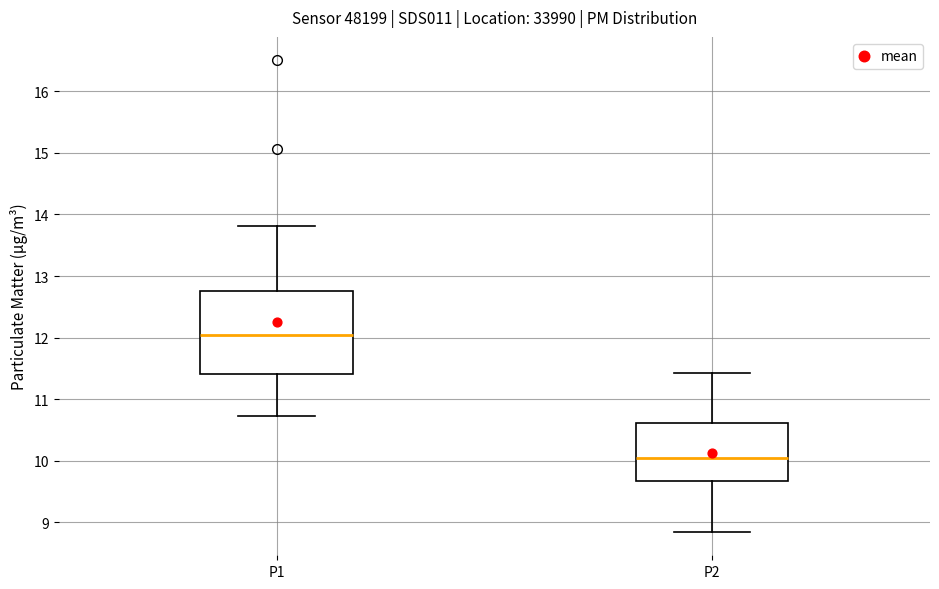

Comparing the boxes themselves (not the whiskers), which one is the tallest?

P1